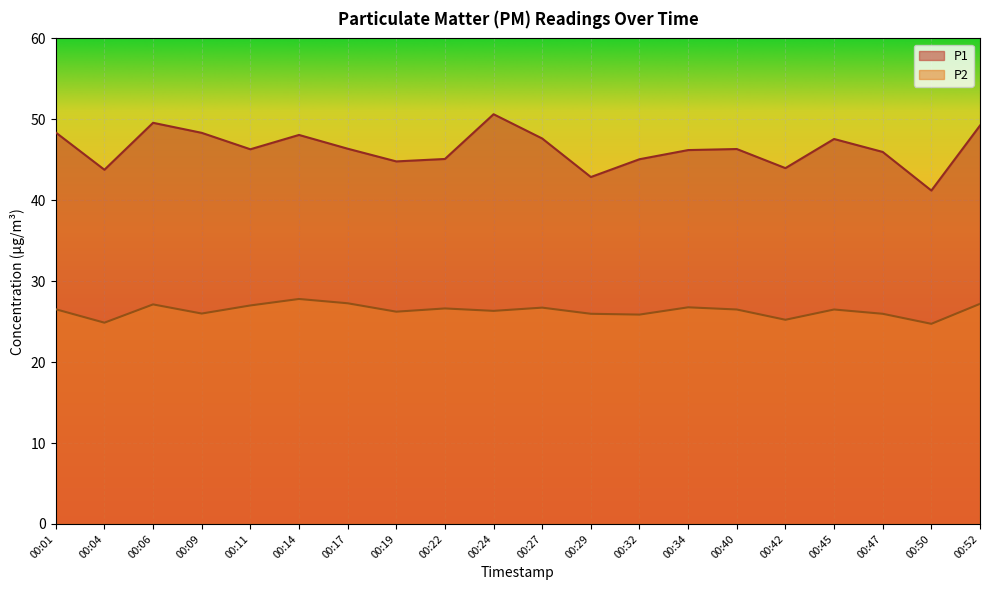

Between 00:52 and 00:01, which is larger?

00:52